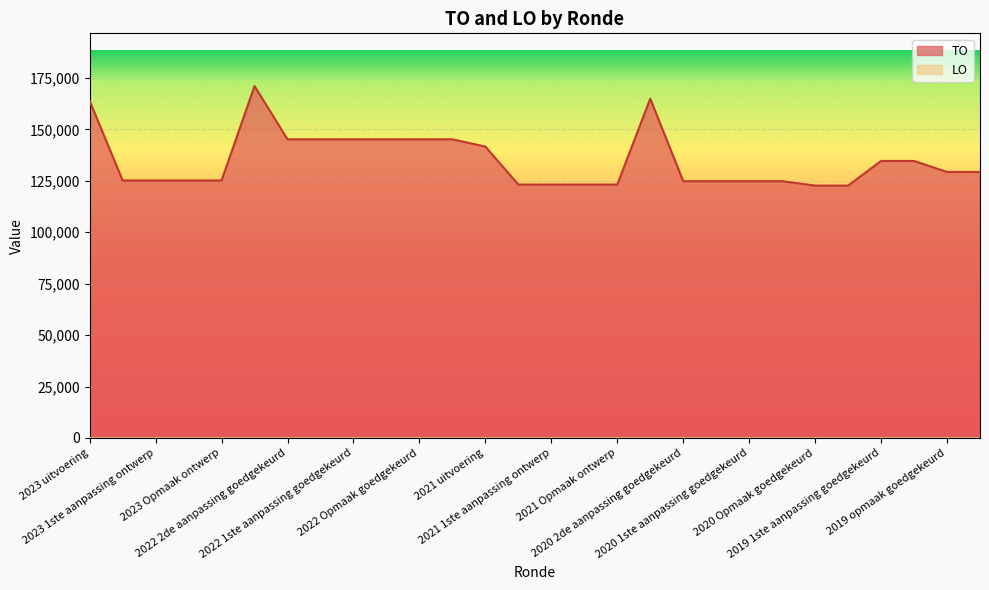

What is the label of the 4th point from the right?

2019 1ste aanpassing goedgekeurd